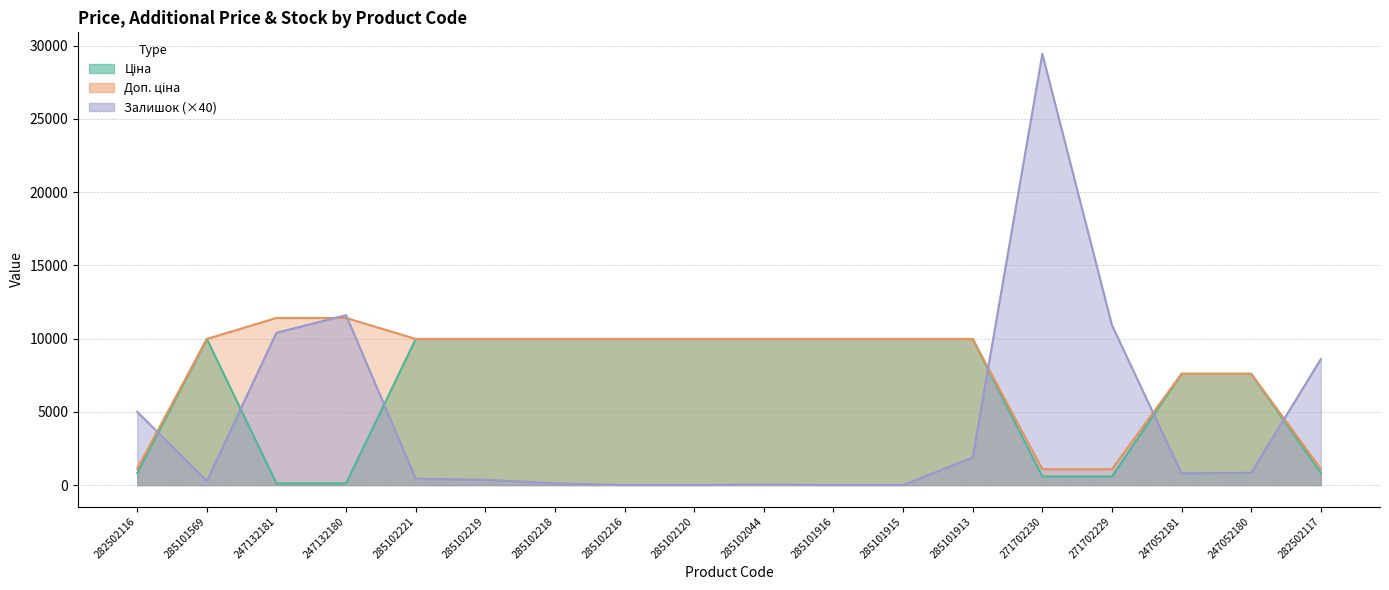

Is the value of Ціна at 282502116 greater than the value of Залишок at 282502117?

No